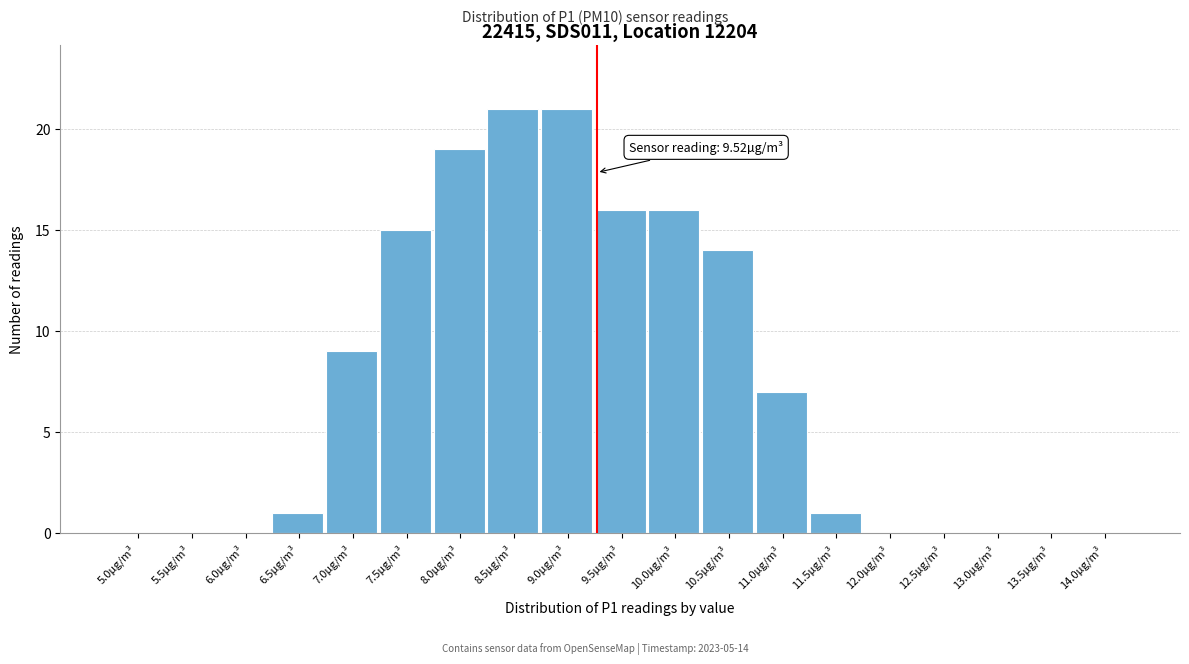

Reading left to right, what are all the values shown in this chart?

5.0µg/m³=0	5.5µg/m³=0	6.0µg/m³=0	6.5µg/m³=1	7.0µg/m³=9	7.5µg/m³=15	8.0µg/m³=19	8.5µg/m³=21	9.0µg/m³=21	9.5µg/m³=16	10.0µg/m³=16	10.5µg/m³=14	11.0µg/m³=7	11.5µg/m³=1	12.0µg/m³=0	12.5µg/m³=0	13.0µg/m³=0	13.5µg/m³=0	14.0µg/m³=0